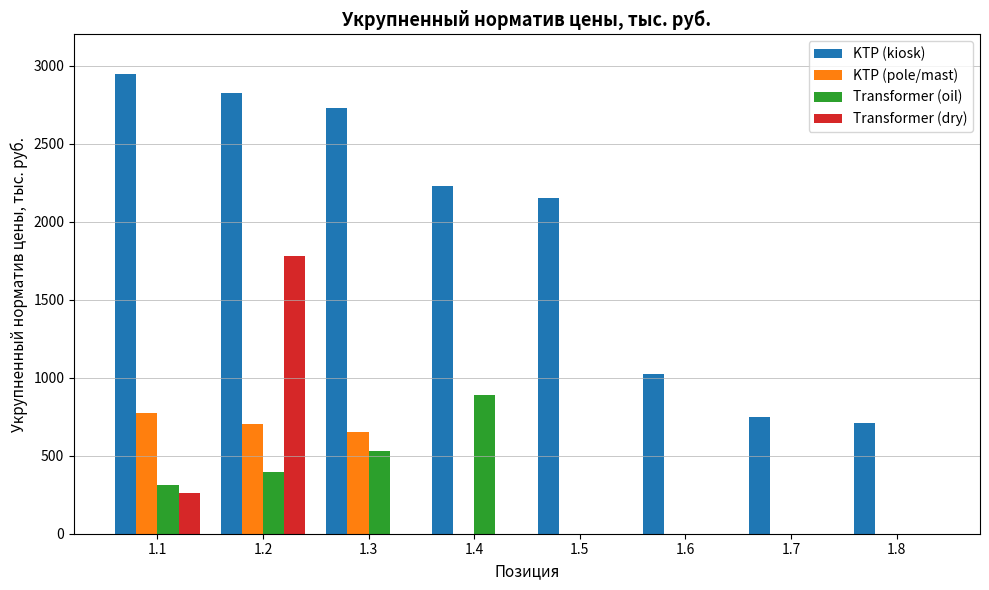

Is it true that Transformer (oil) equals 318 at 1.3?

False